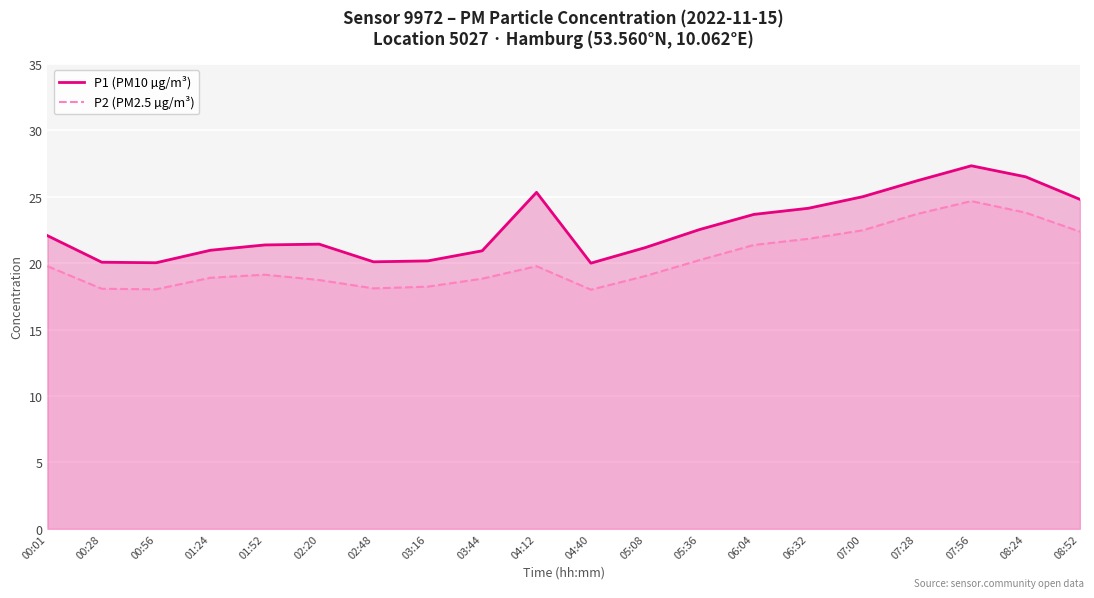

Where is the first local maximum for P1 (PM10 µg/m³)?

02:20